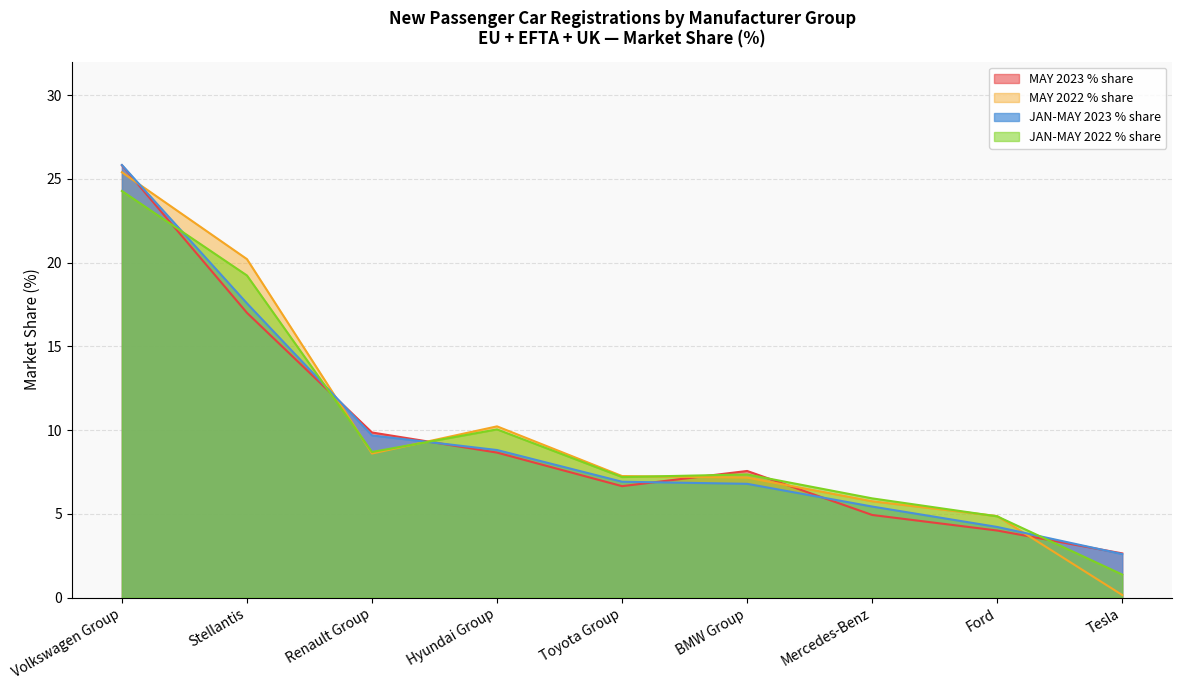

Is it true that JAN-MAY 2022 % share equals 3.3 at Hyundai Group?

False